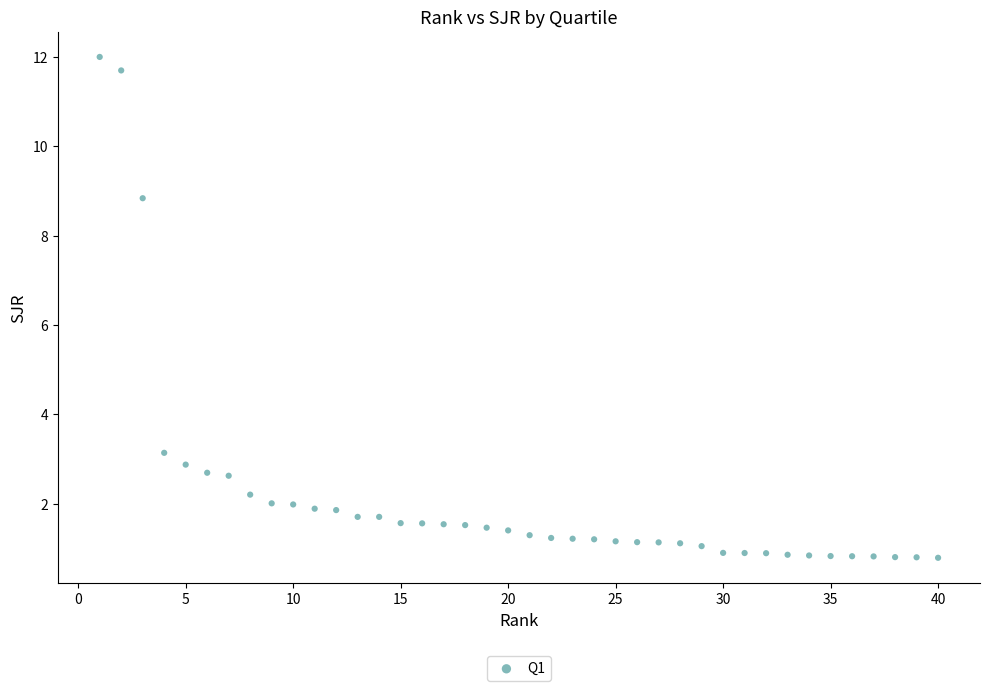

What is the range of X values (max minus min)?

39.0